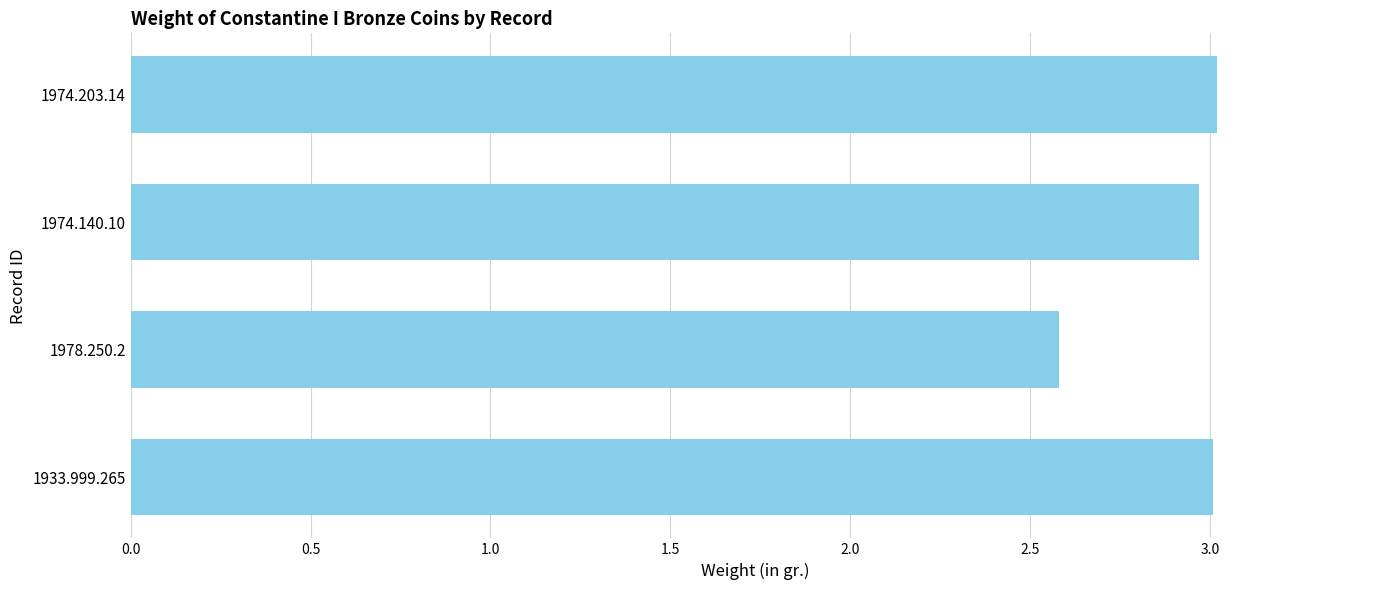

What is the smallest value displayed?

2.6